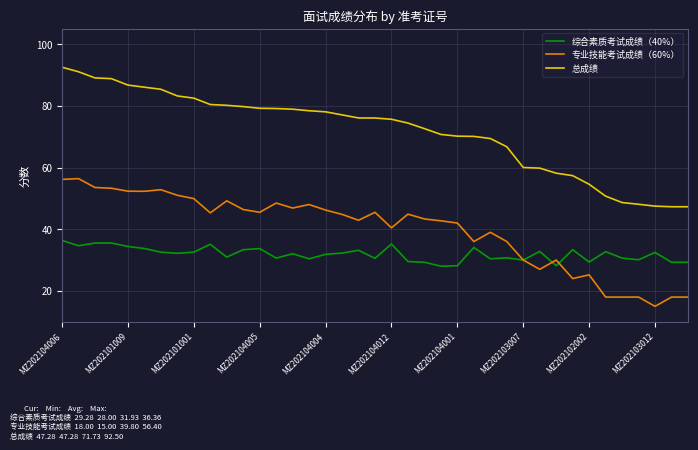

Which series has the largest range (max minus min)?

总成绩